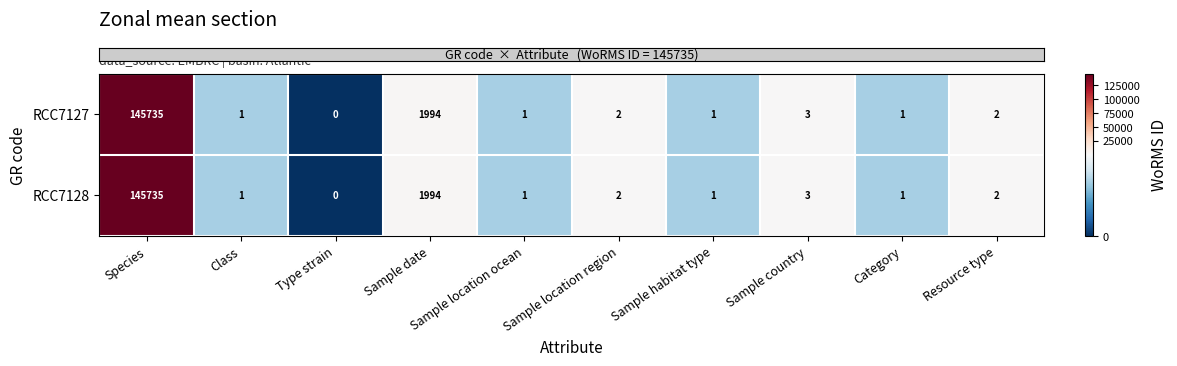

What is the average value of the RCC7128 series?

14774